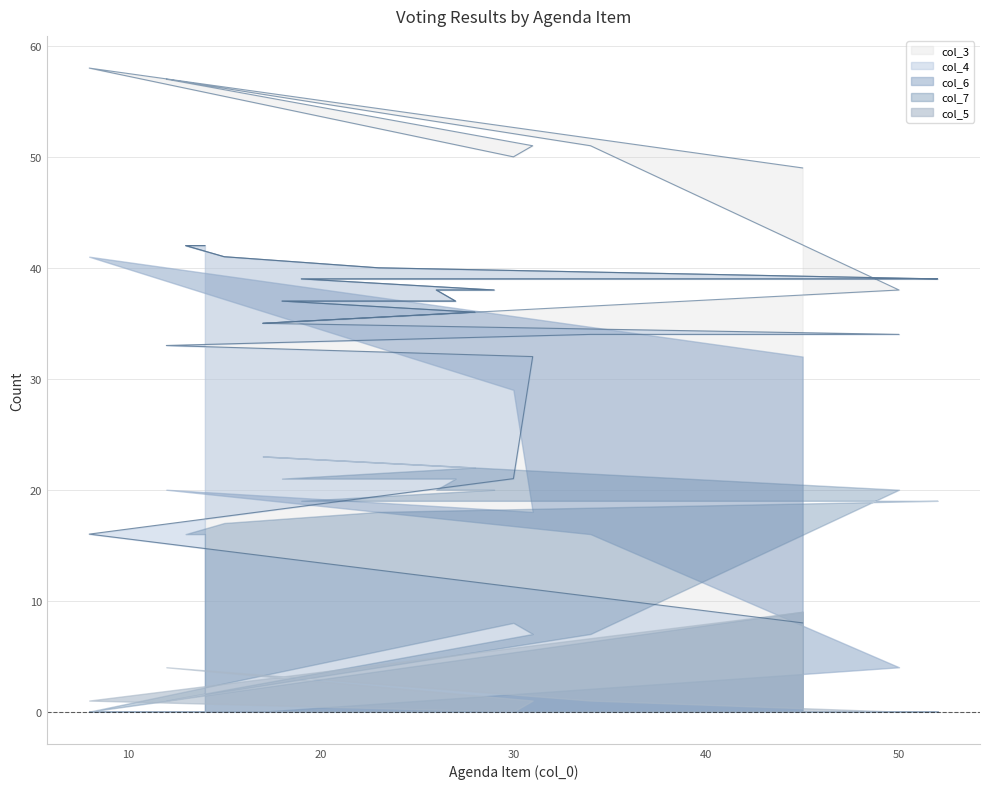

At which category does col_3 reach its first local peak?

8